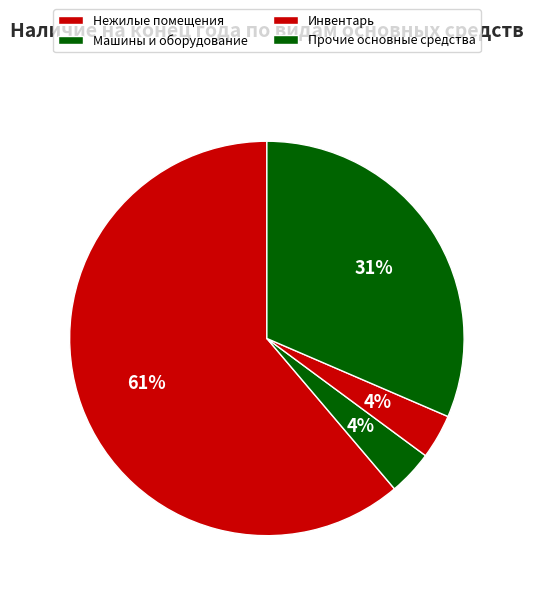

What percentage is the Нежилые помещения slice, to the nearest percent?

61%